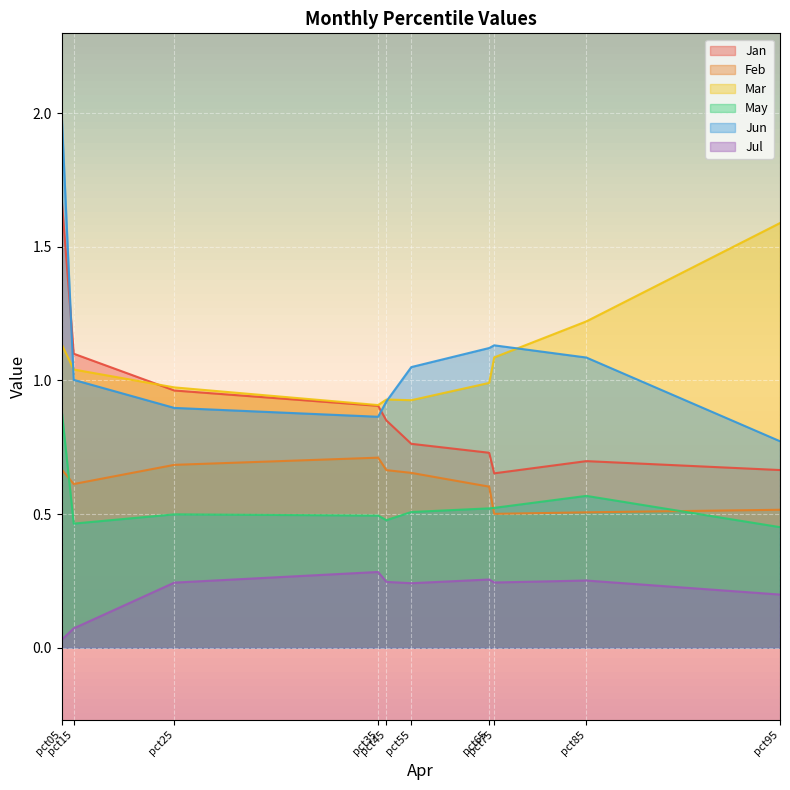

Which series ends up on top after the final intersection of May and Feb?

Feb